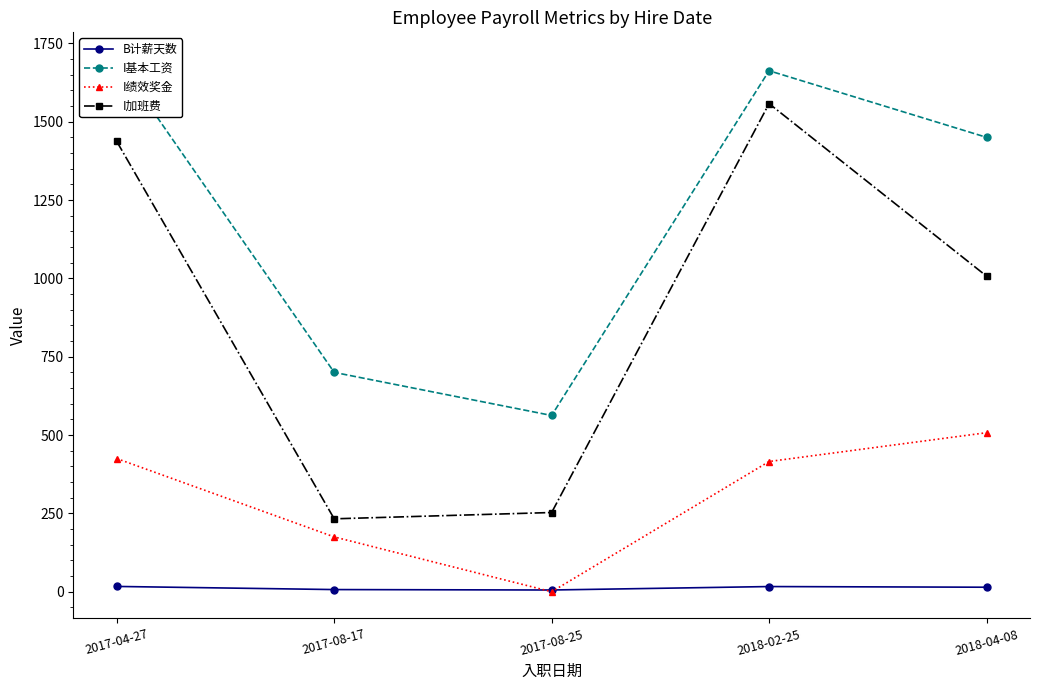

Is it true that I加班费 equals 83.3 at 2017-08-25?

False